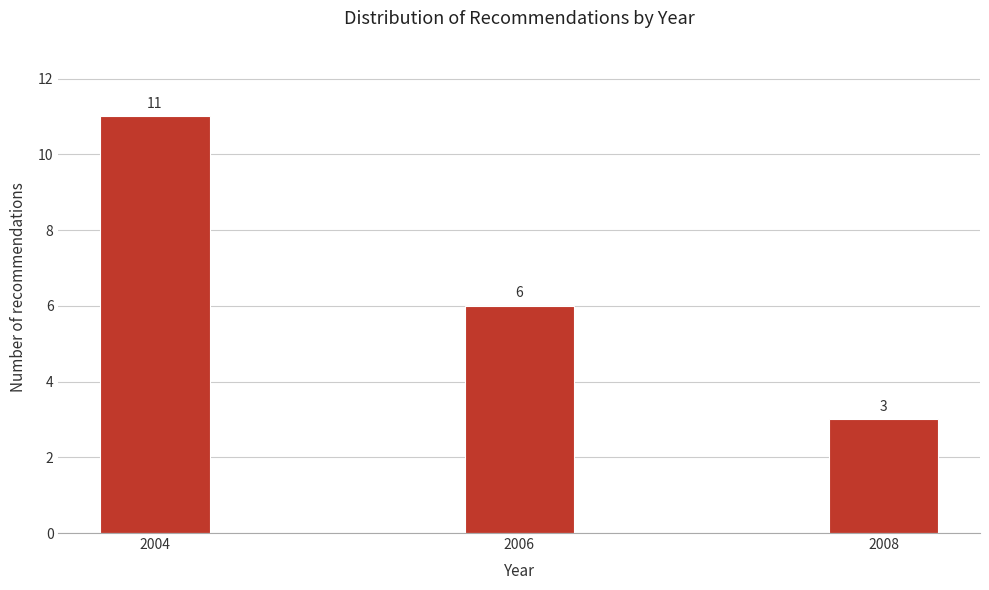

Reading left to right, what are all the values shown in this chart?

11	6	3